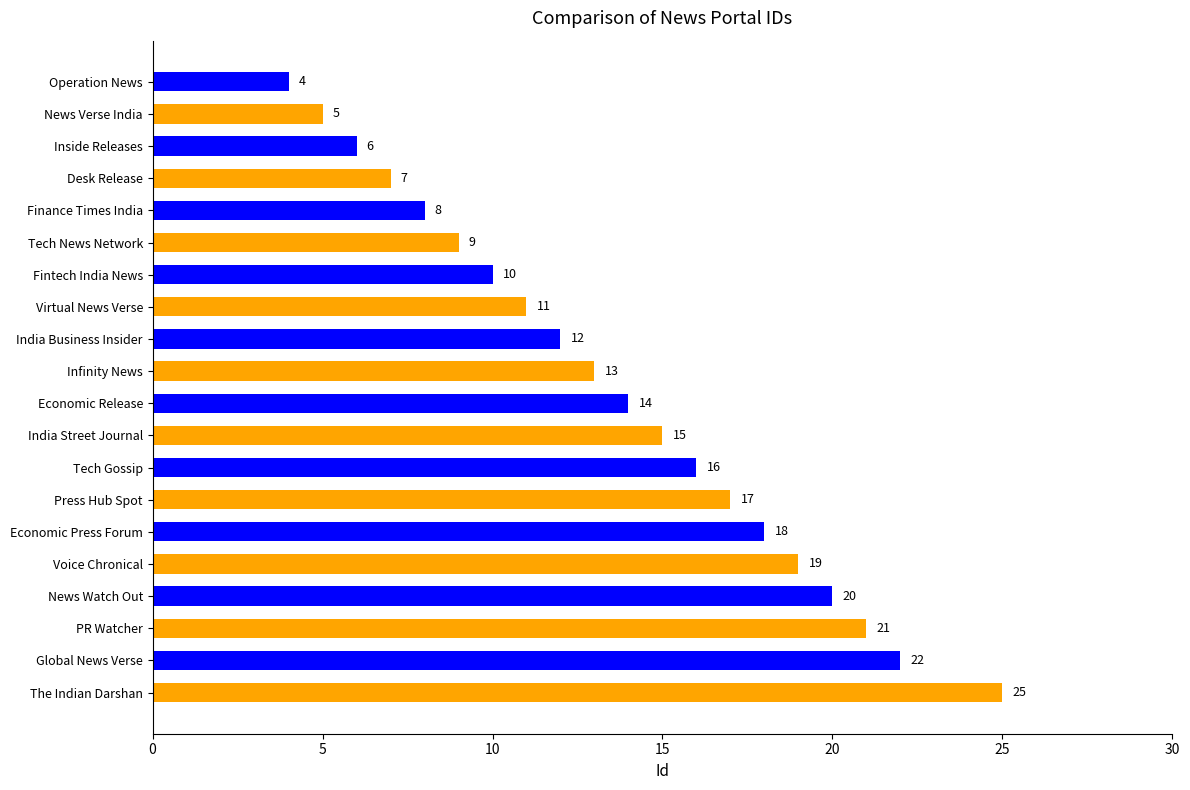

List the labels in order of value, smallest first.

Operation News, News Verse India, Inside Releases, Desk Release, Finance Times India, Tech News Network, Fintech India News, Virtual News Verse, India Business Insider, Infinity News, Economic Release, India Street Journal, Tech Gossip, Press Hub Spot, Economic Press Forum, Voice Chronical, News Watch Out, PR Watcher, Global News Verse, The Indian Darshan